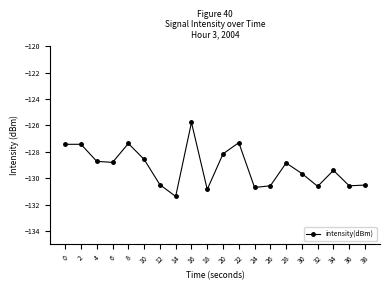

What is the sum of the values at 28 and 34?

-258.2